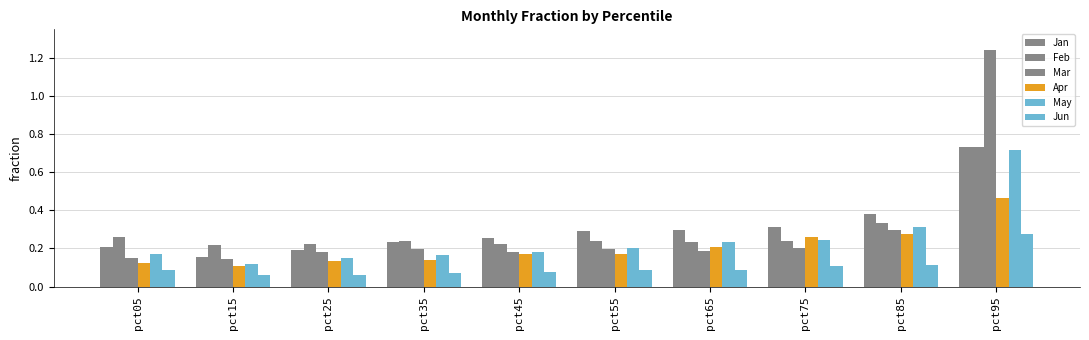

Are the bars grouped side by side (vs. stacked)?

Yes